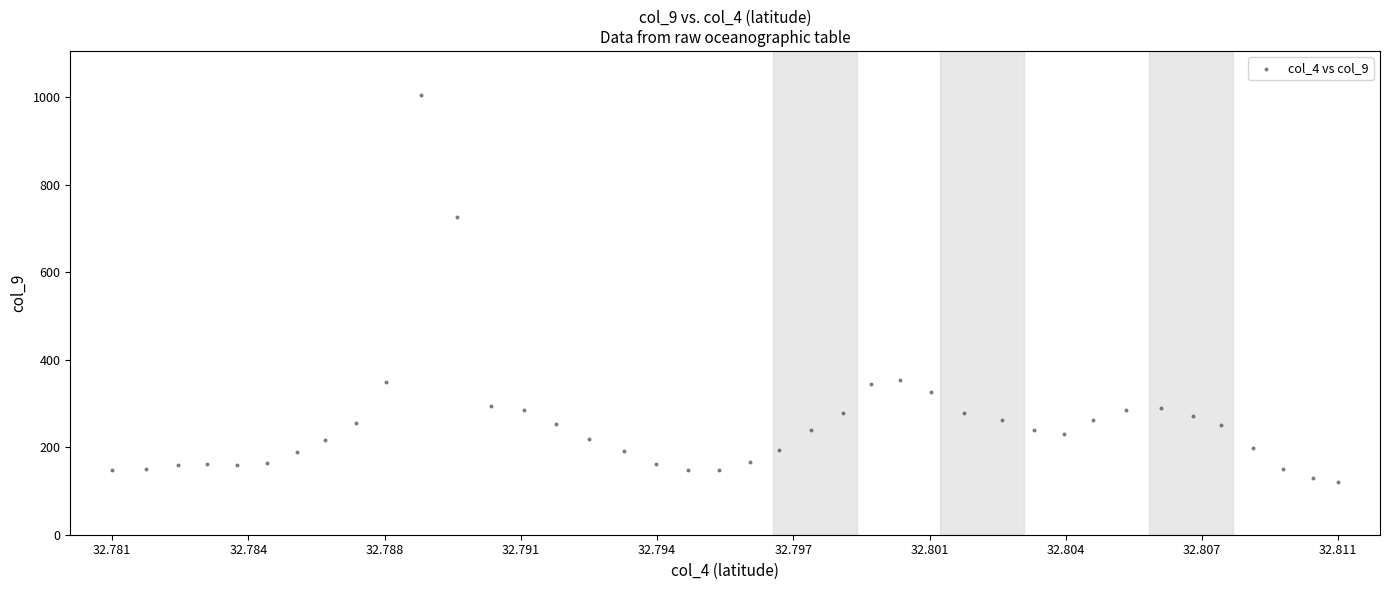

What Y value in the scatter plot is closest to 562?

726.6